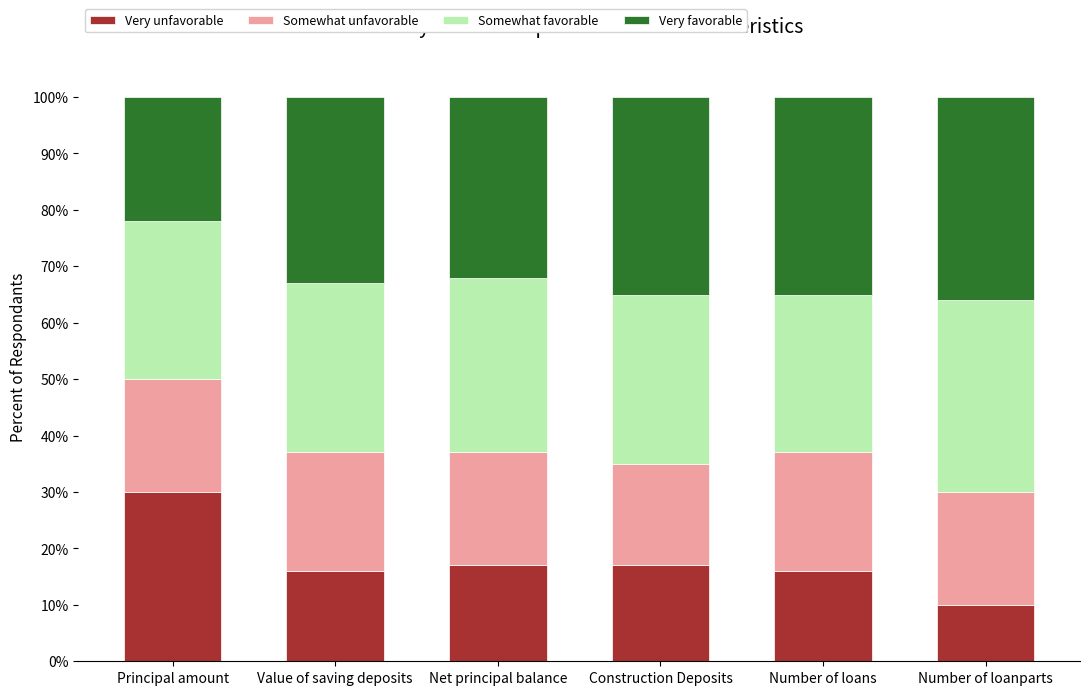

Is it true that Very unfavorable equals 5 at Number of loanparts?

False